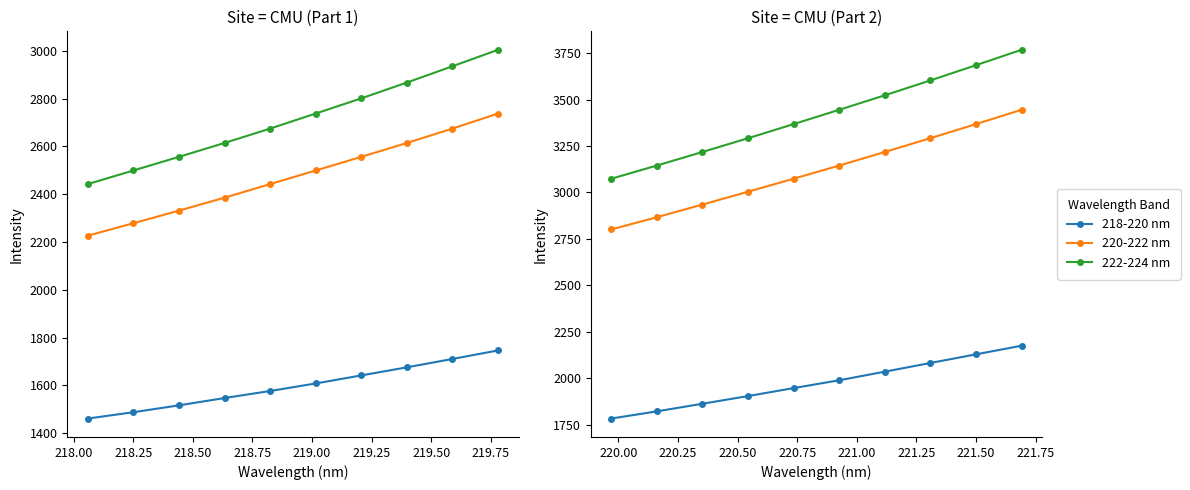

How many 220-222 nm values are between 2935 and 3292?

6